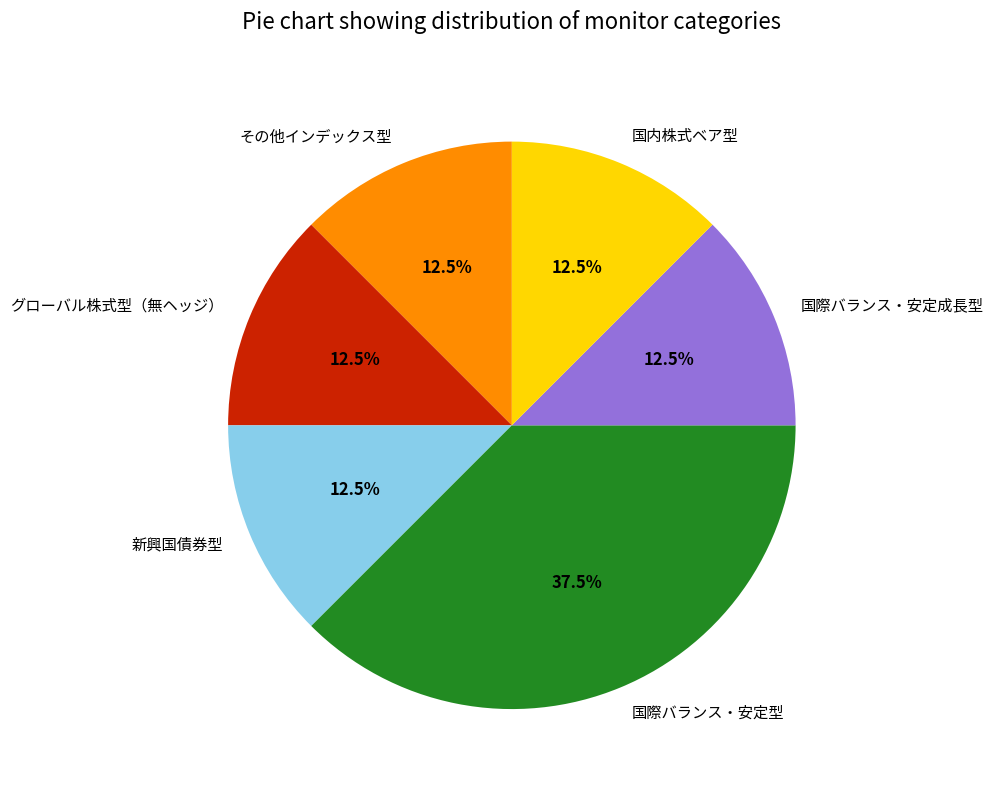

Which slice is the largest?

国際バランス・安定型